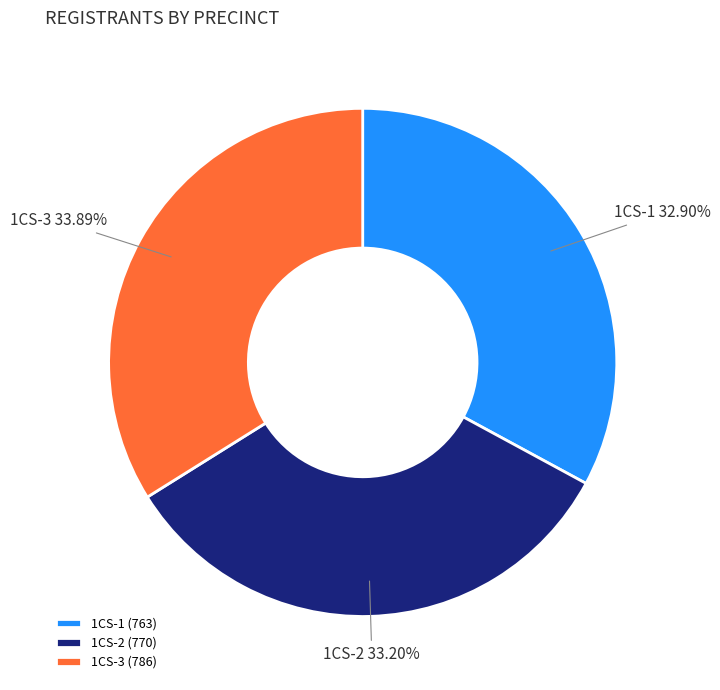

Approximately how many times larger is the value at 1CS-2 compared to 1CS-1?

1.0